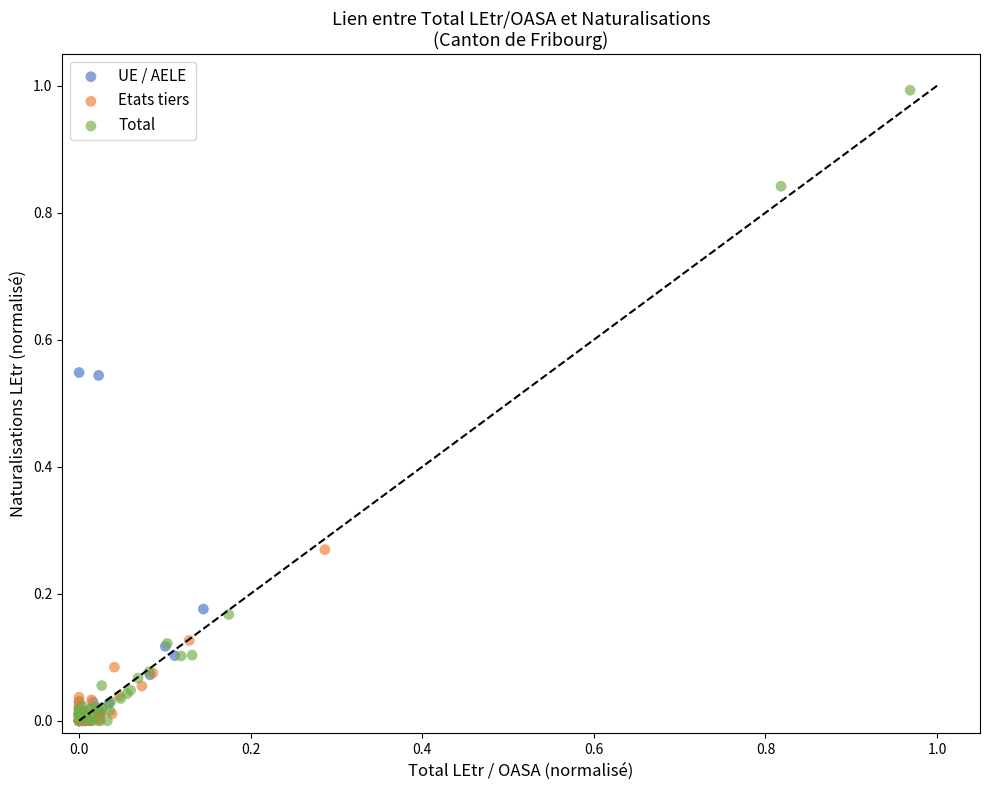

Which series reaches the maximum Y coordinate?

Total